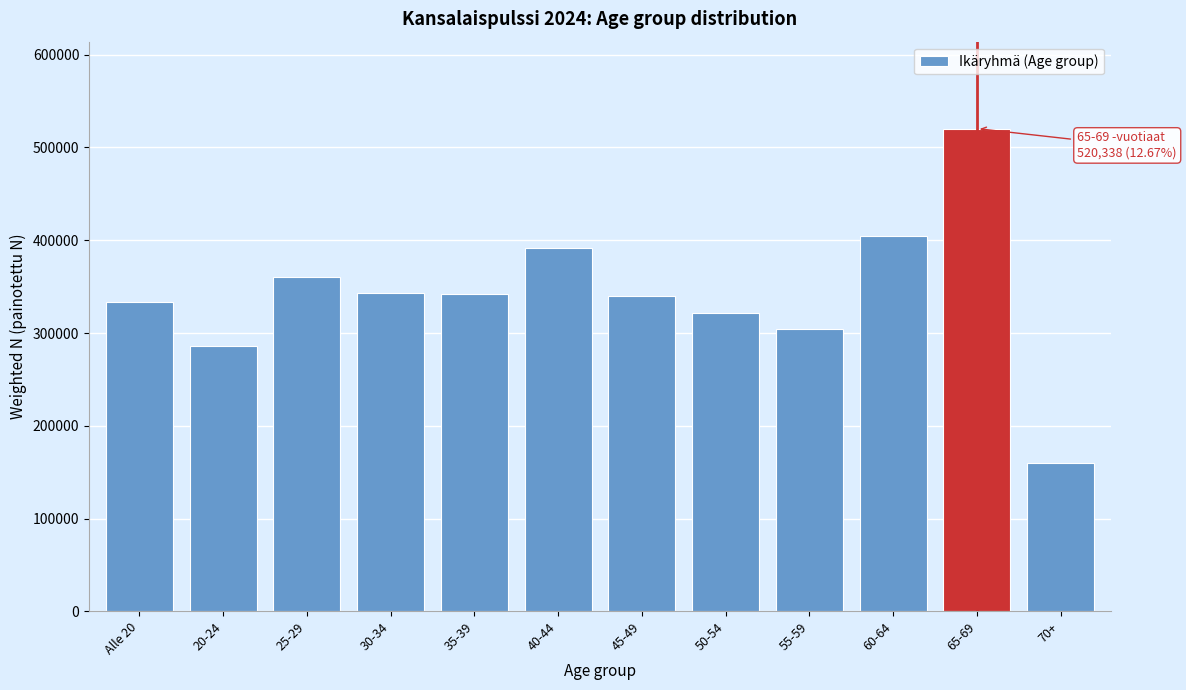

What is the approximate value at 25-29, to the nearest 50?

360200